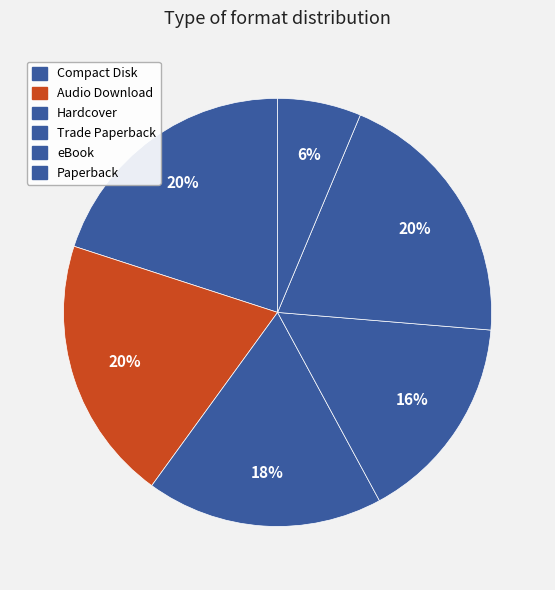

To the nearest percent, what is the difference between the largest and smallest slice percentages?

14%